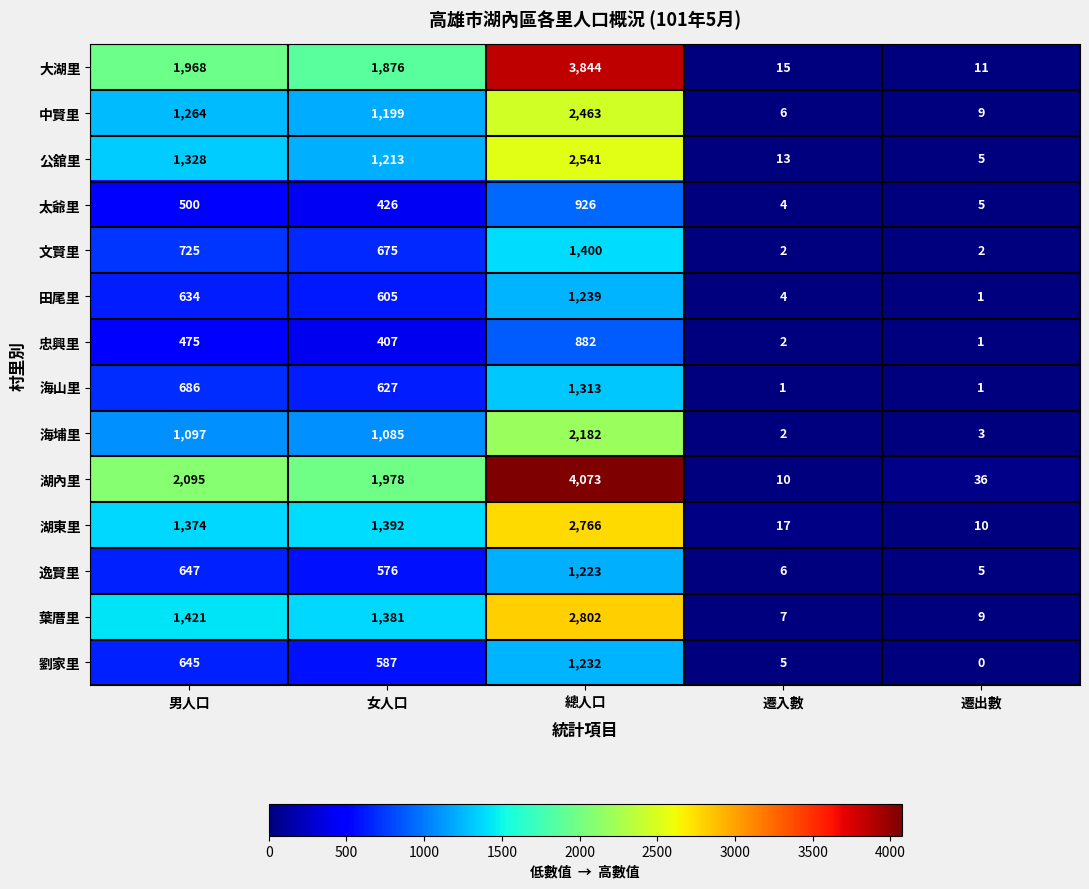

What is the difference between the highest and lowest values at 男人口?

1620